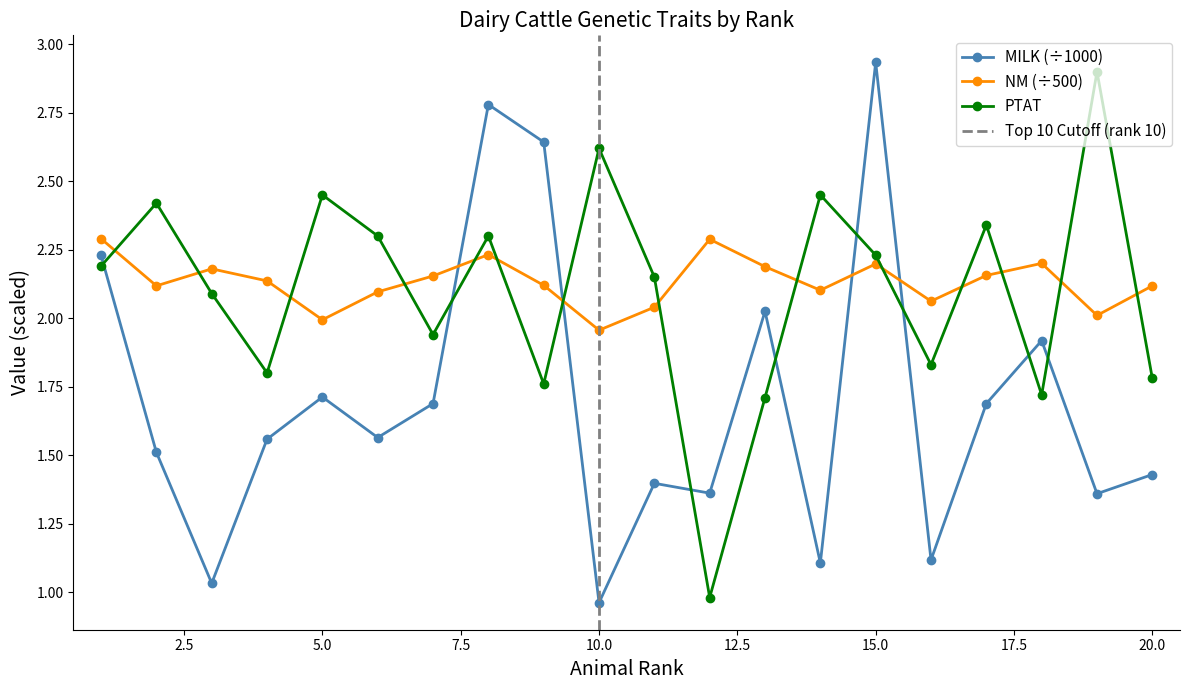

How many times do PTAT and NM cross each other?

14